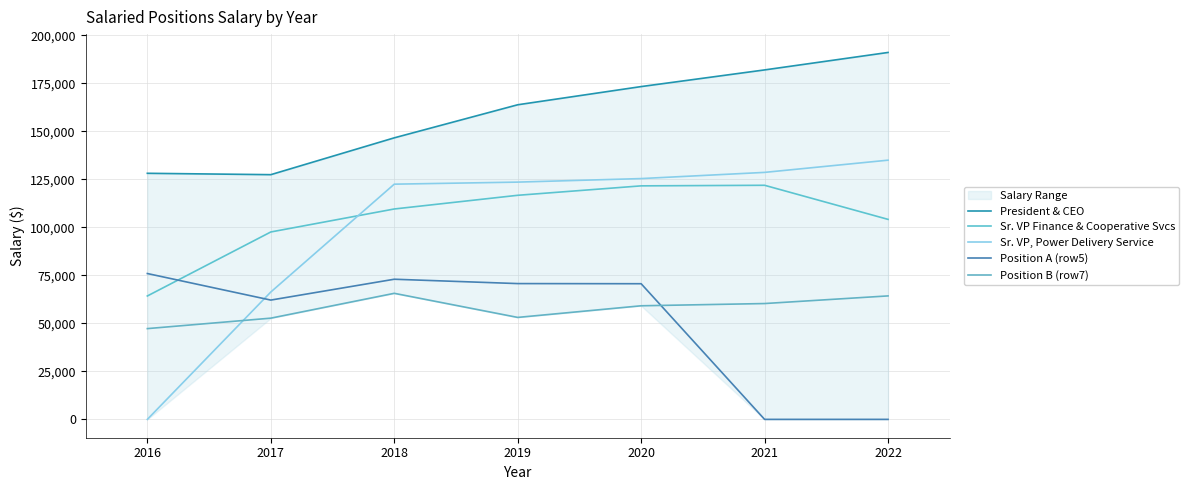

What is the value of the President & CEO point at the 2nd from the left?

127402.1